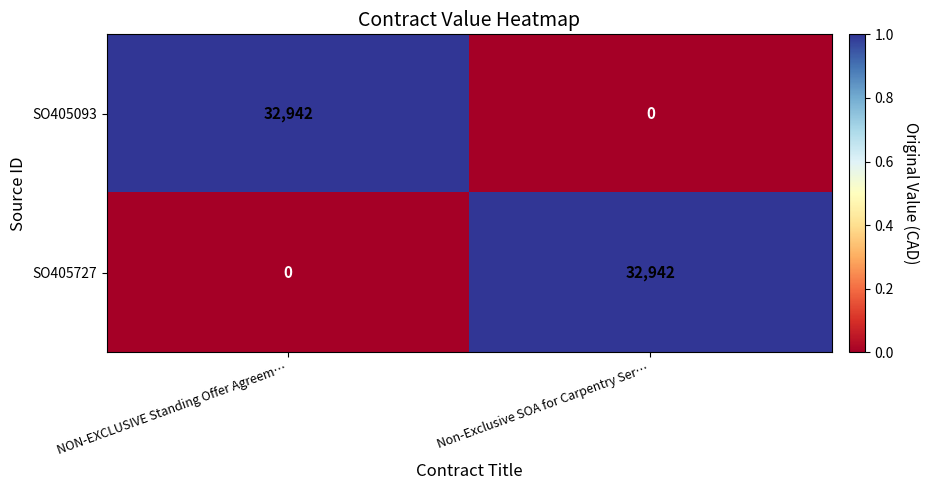

What is the difference between the maximum and minimum values in the SO405093 series?

32942